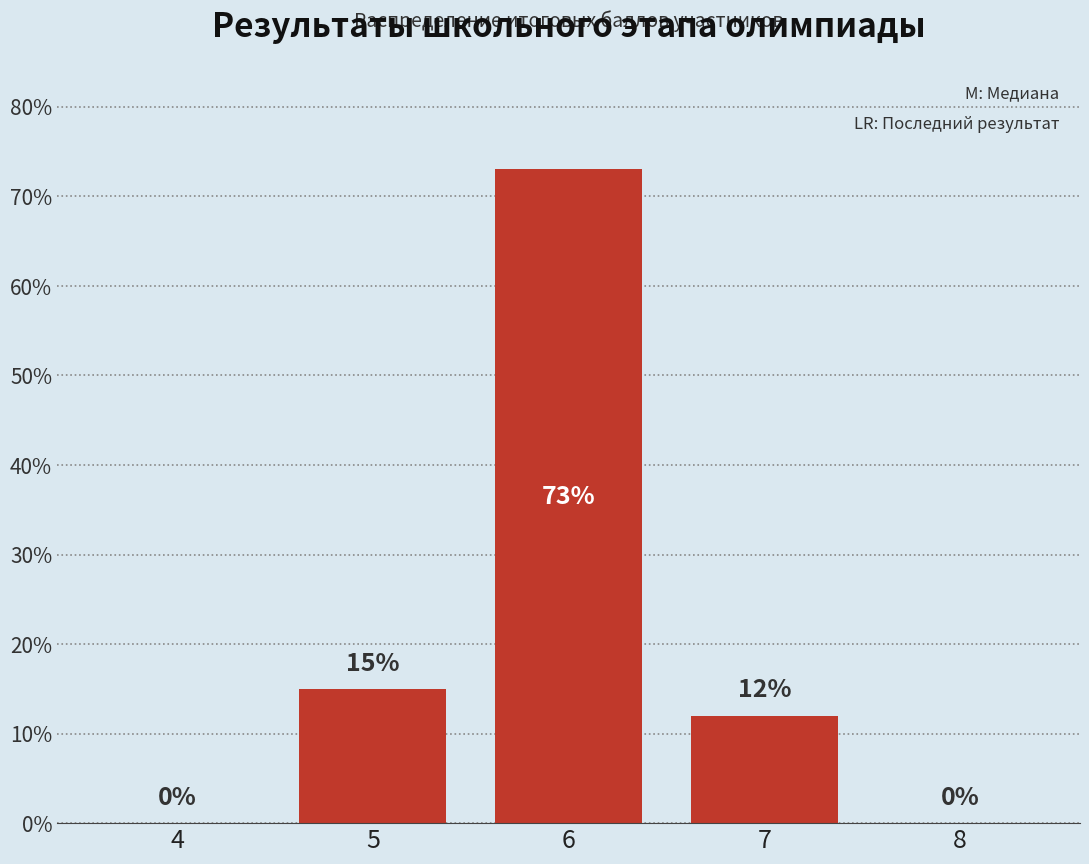

Reading left to right, what are all the values shown in this chart?

4=0	5=15	6=73	7=12	8=0